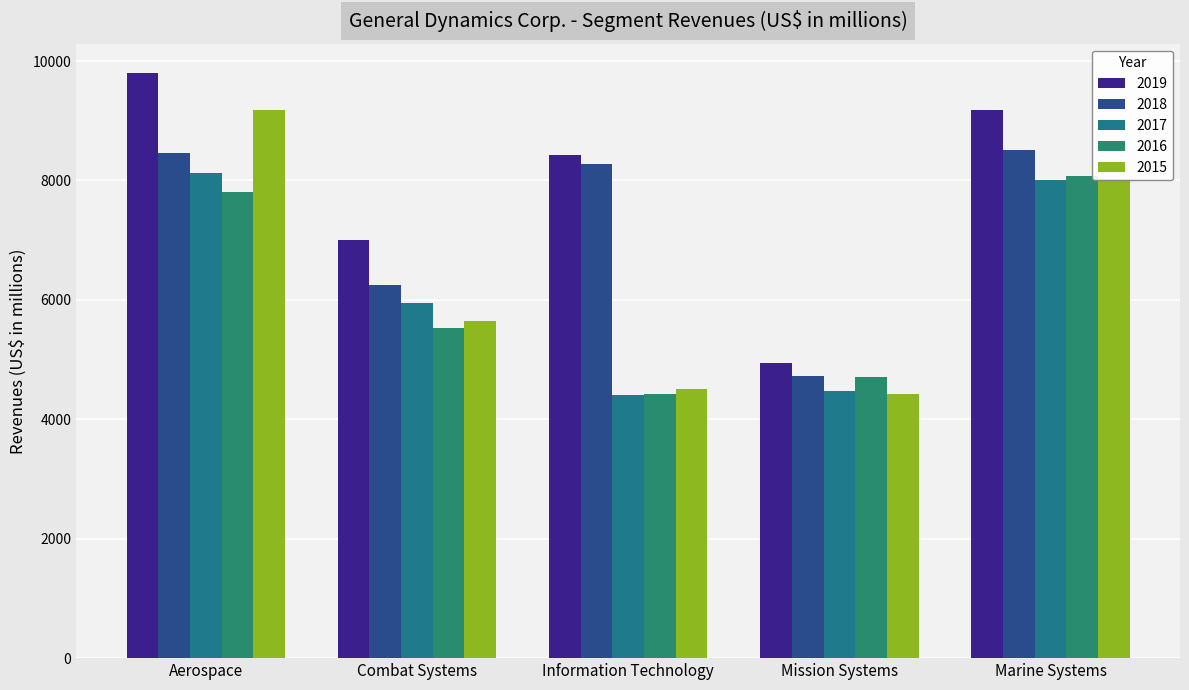

What is the label of the 1st bar from the left?

Aerospace